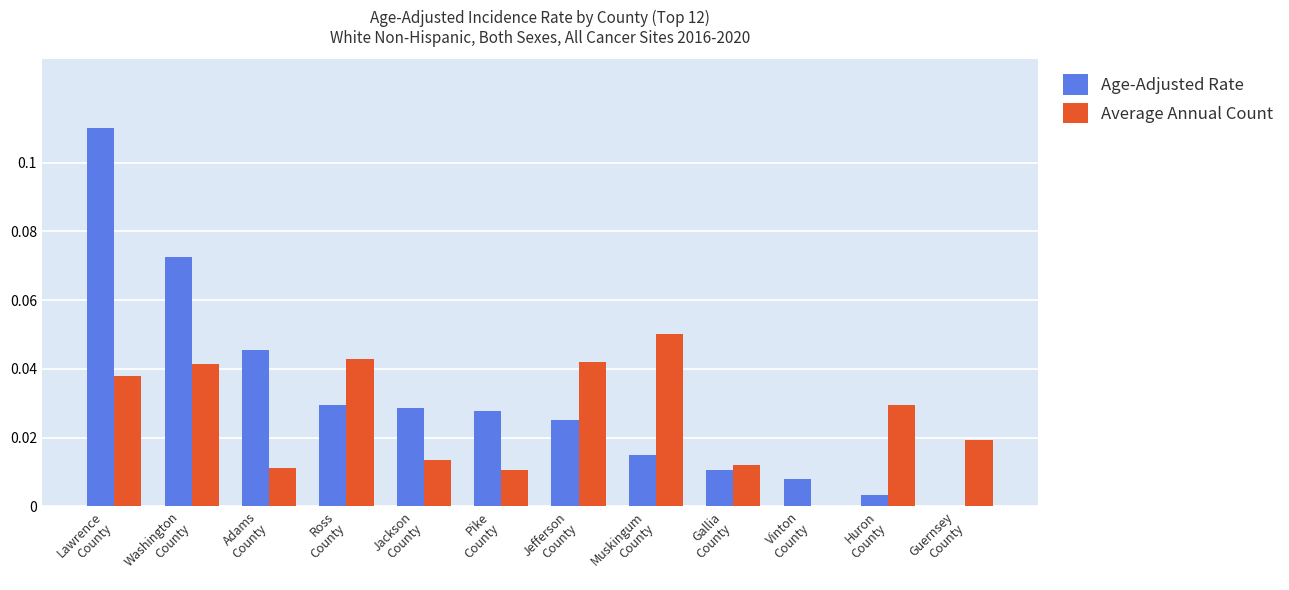

Which series has the largest total across all categories?

Age-Adjusted Rate